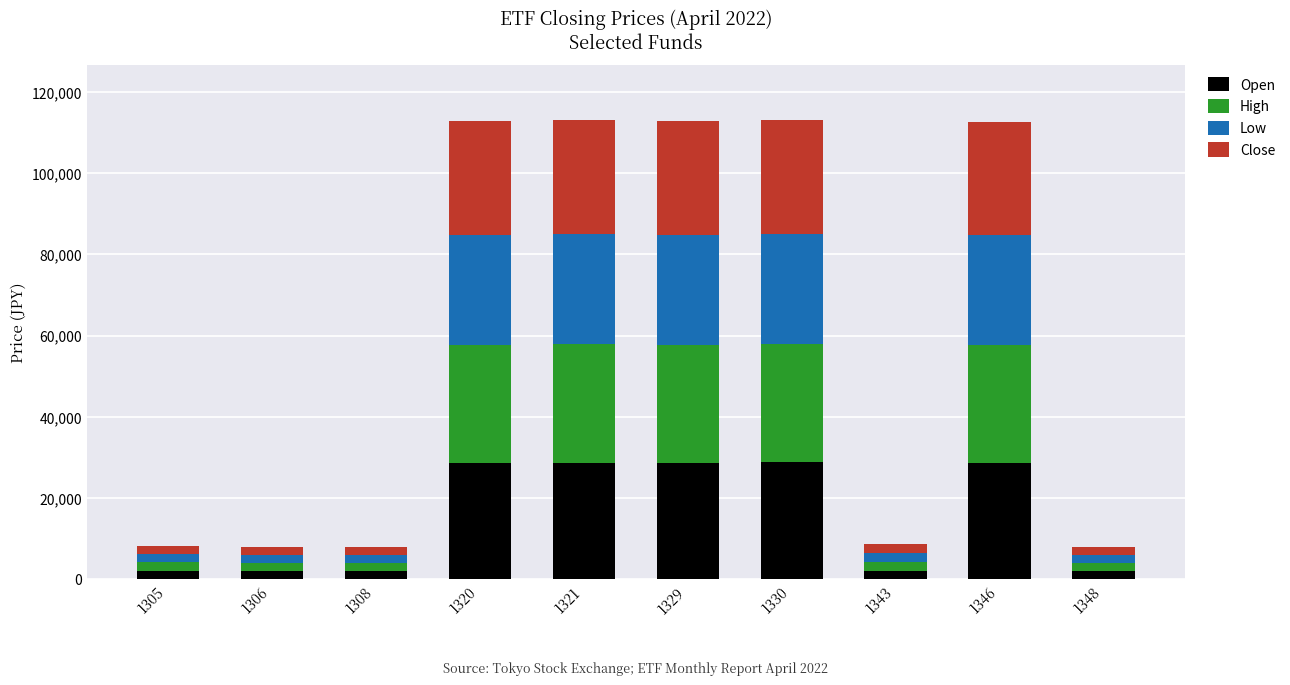

What is the difference between the maximum and minimum values in the Open series?

26752.0